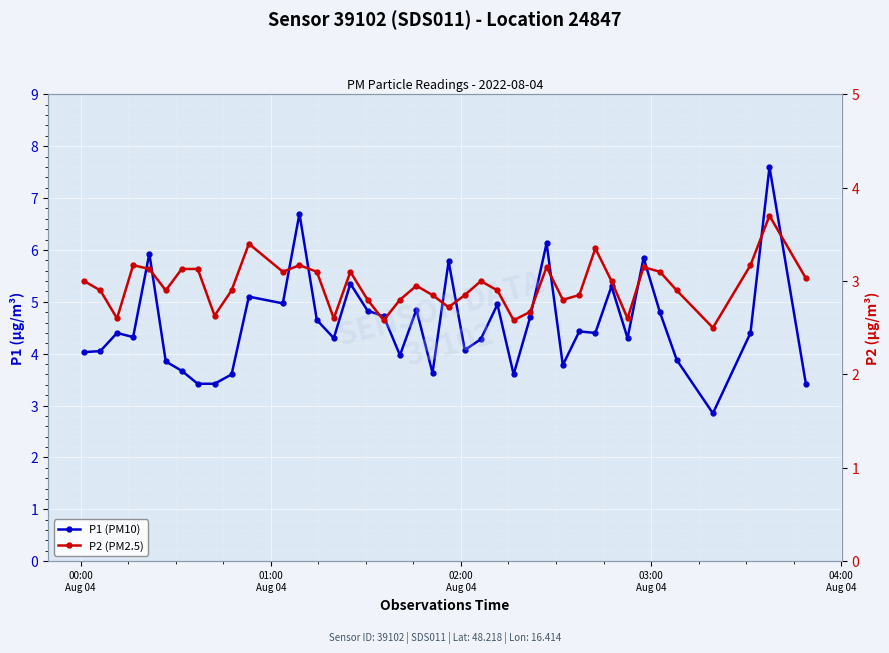

Reading right to left, transcribe all the data shown in this chart.

P1 (PM10): 3.4	7.6	4.4	2.9	3.9	4.8	5.8	4.3	5.3	4.4	4.4	3.8	6.1	4.7	3.6	5.0	4.3	4.1	5.8	3.6	4.8	4.0	4.7	4.8	5.3	4.3	4.7	6.7	5.0	5.1	3.6	3.4	3.4	3.7	3.9	5.9	4.3	4.4	4.0	4.0
P2 (PM2.5): 3.0	3.7	3.2	2.5	2.9	3.1	3.1	2.6	3.0	3.4	2.9	2.8	3.1	2.7	2.6	2.9	3.0	2.9	2.7	2.9	3.0	2.8	2.6	2.8	3.1	2.6	3.1	3.2	3.1	3.4	2.9	2.6	3.1	3.1	2.9	3.1	3.2	2.6	2.9	3.0